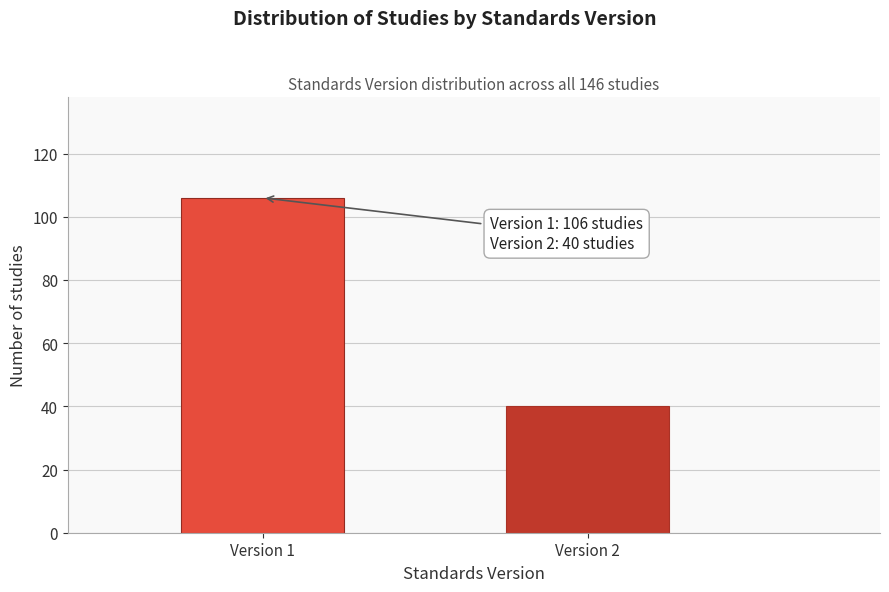

Reading right to left, list all the values displayed in this chart.

40	106